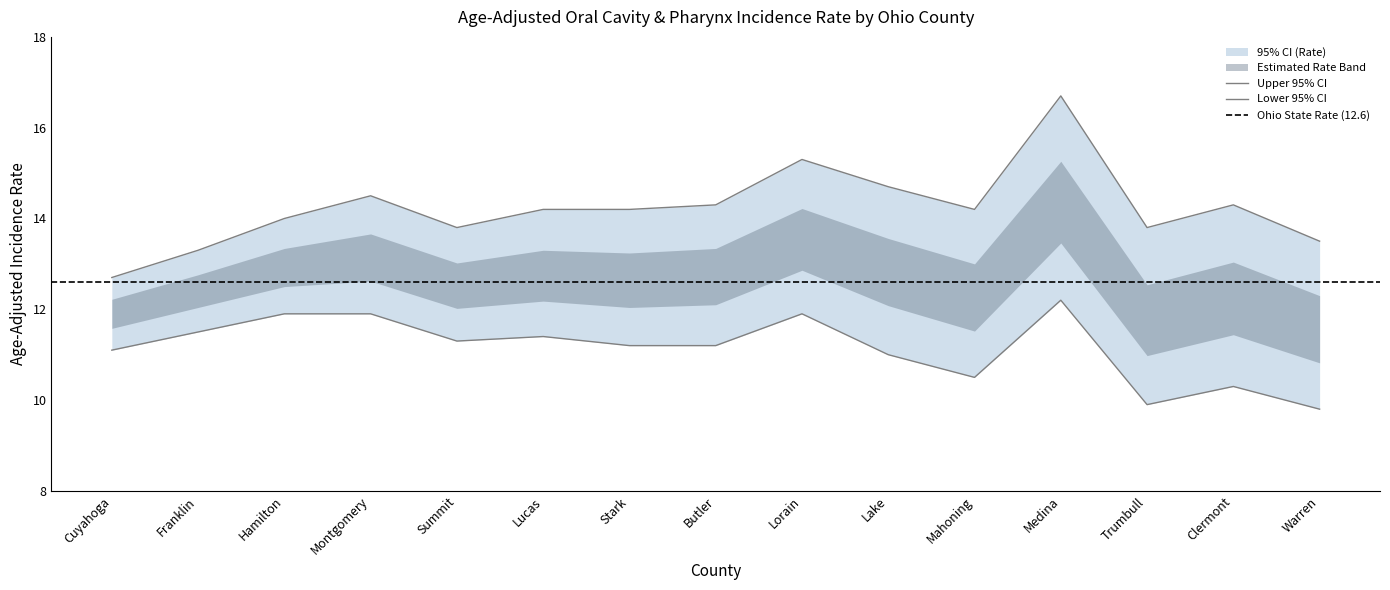

Which series changed the most between Summit and Clermont?

Lower 95% CI Rate